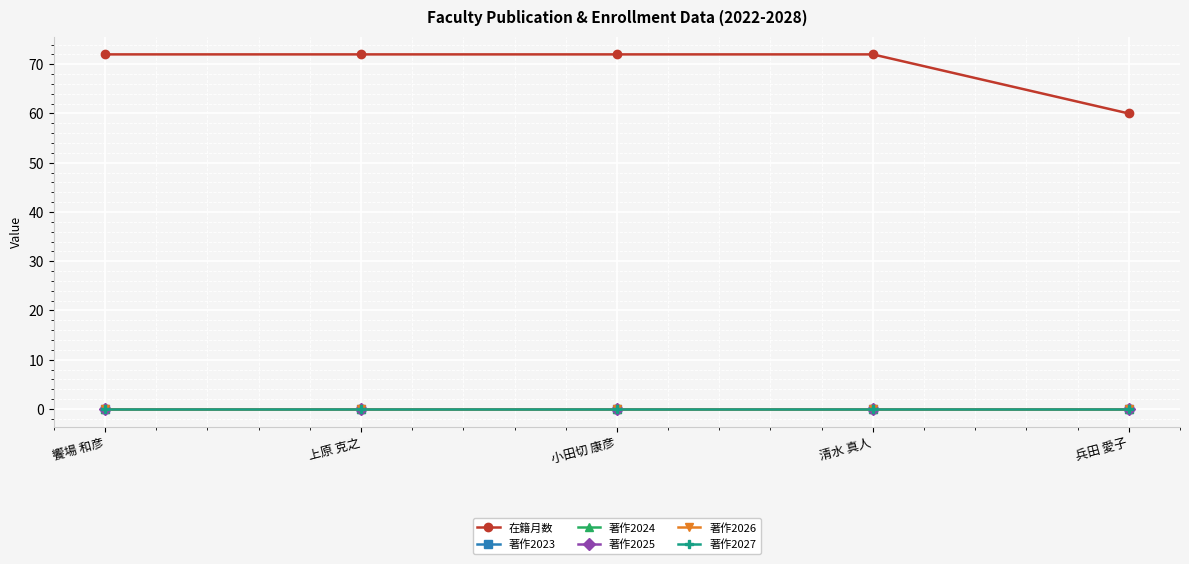

What is the greatest value displayed?

72